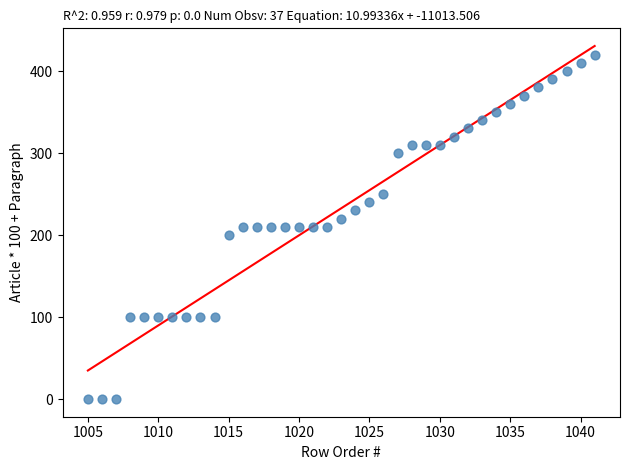

What is the range of X values (max minus min)?

36